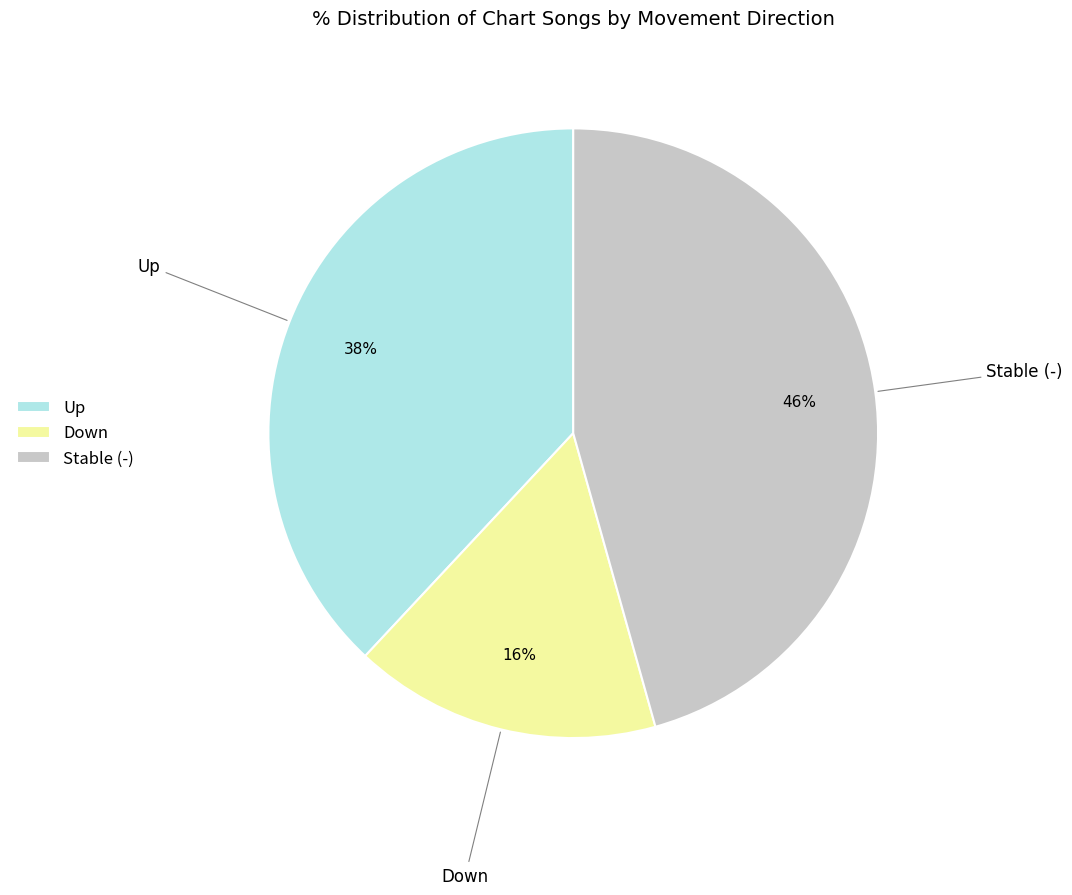

Is it true that Down is 16% of the pie?

True